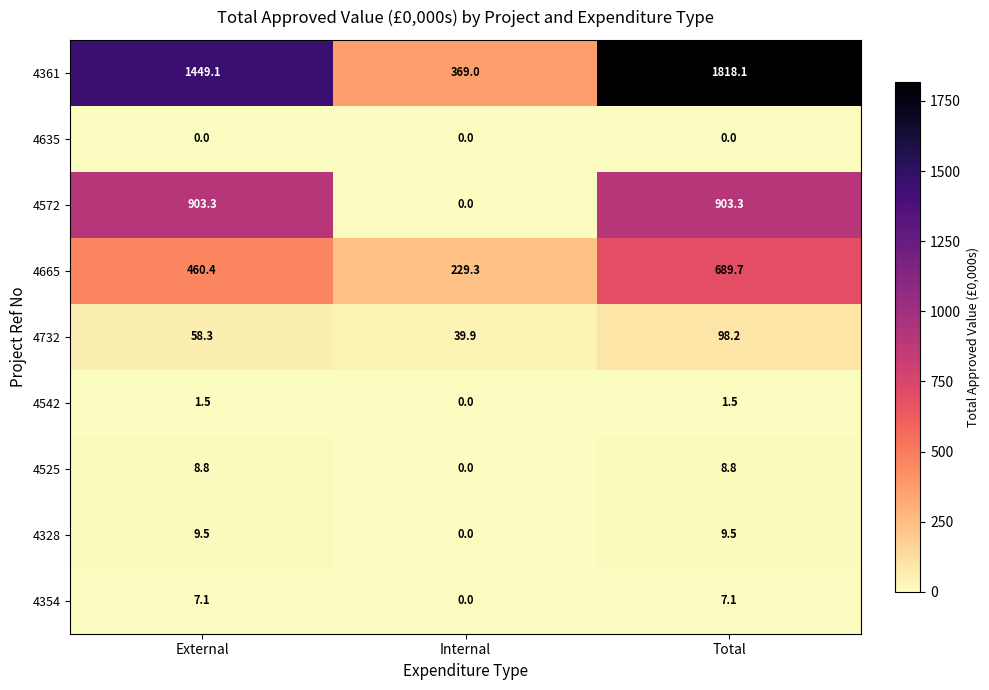

Which category has the highest value in the 4361 series?

Total